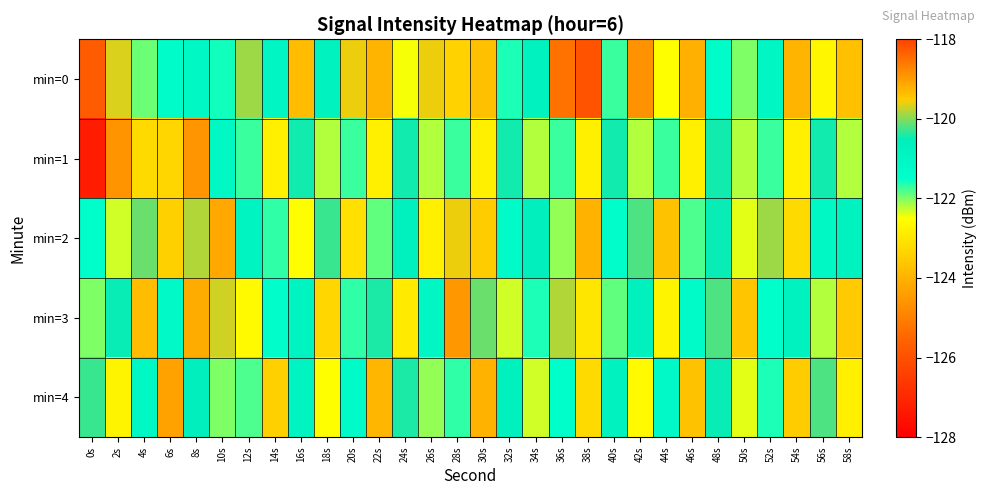

Which series has the widest spread of values?

min=1